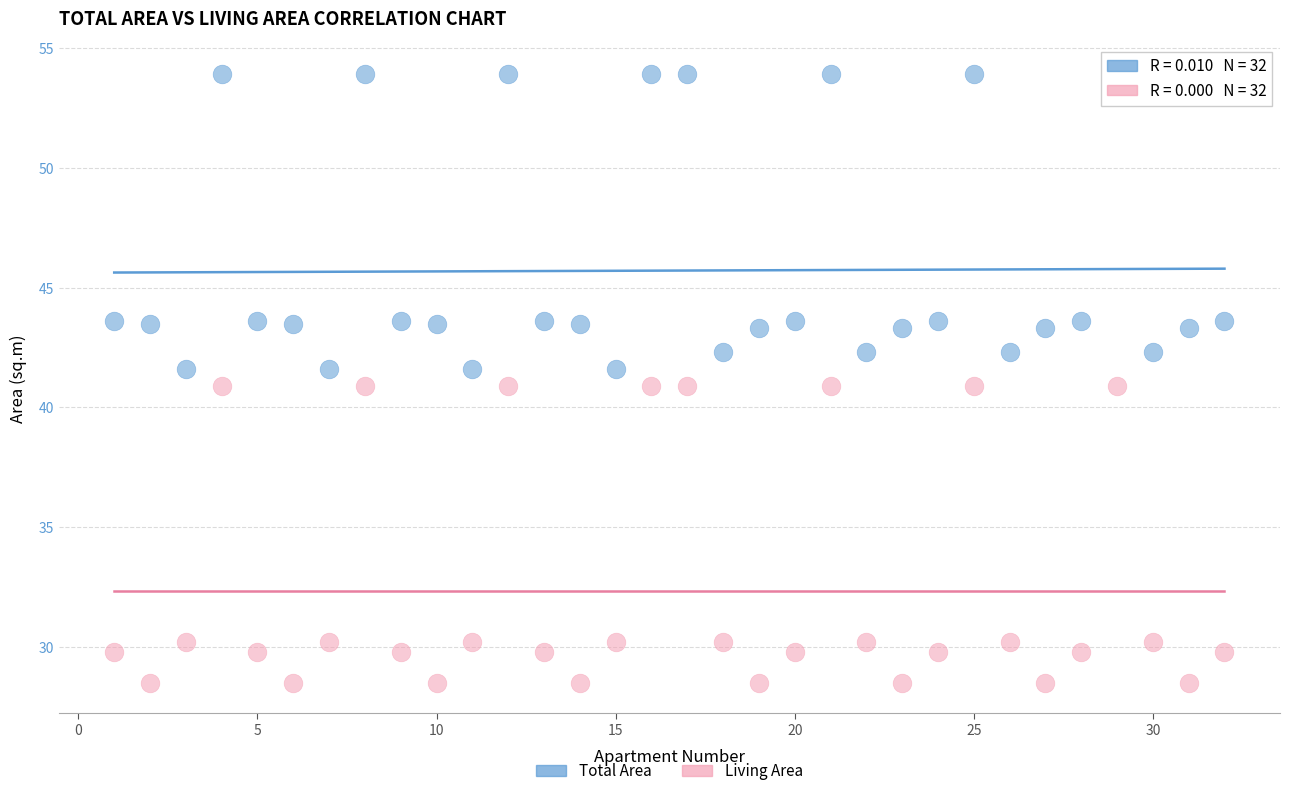

What is the X range (max minus min) for the scatter plot?

31.0